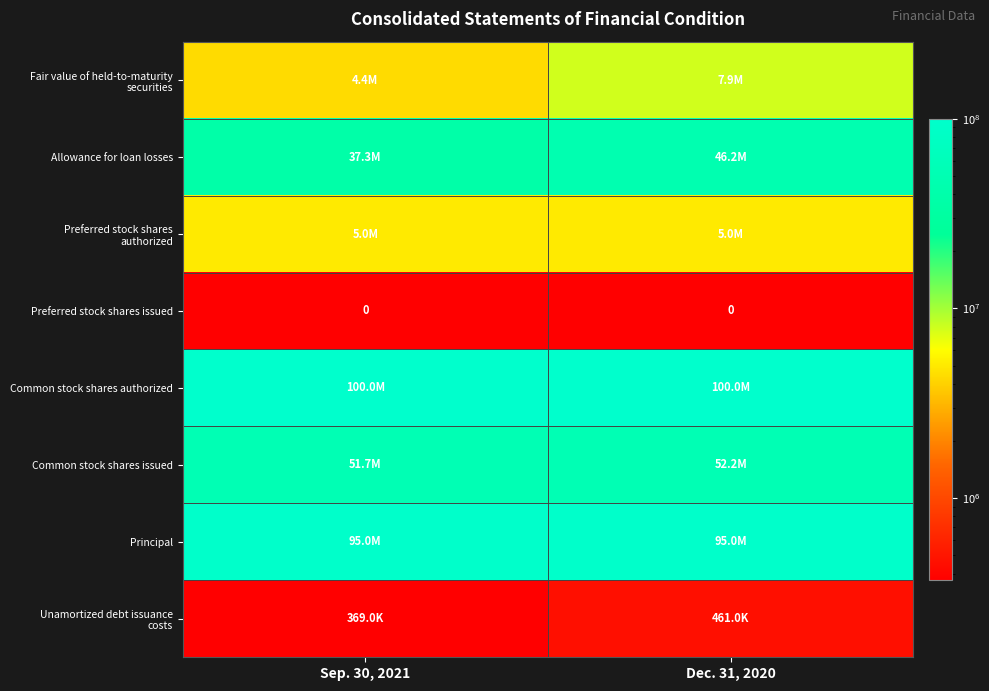

At which label is Unamortized debt issuance costs closest to 415000?

Sep. 30, 2021